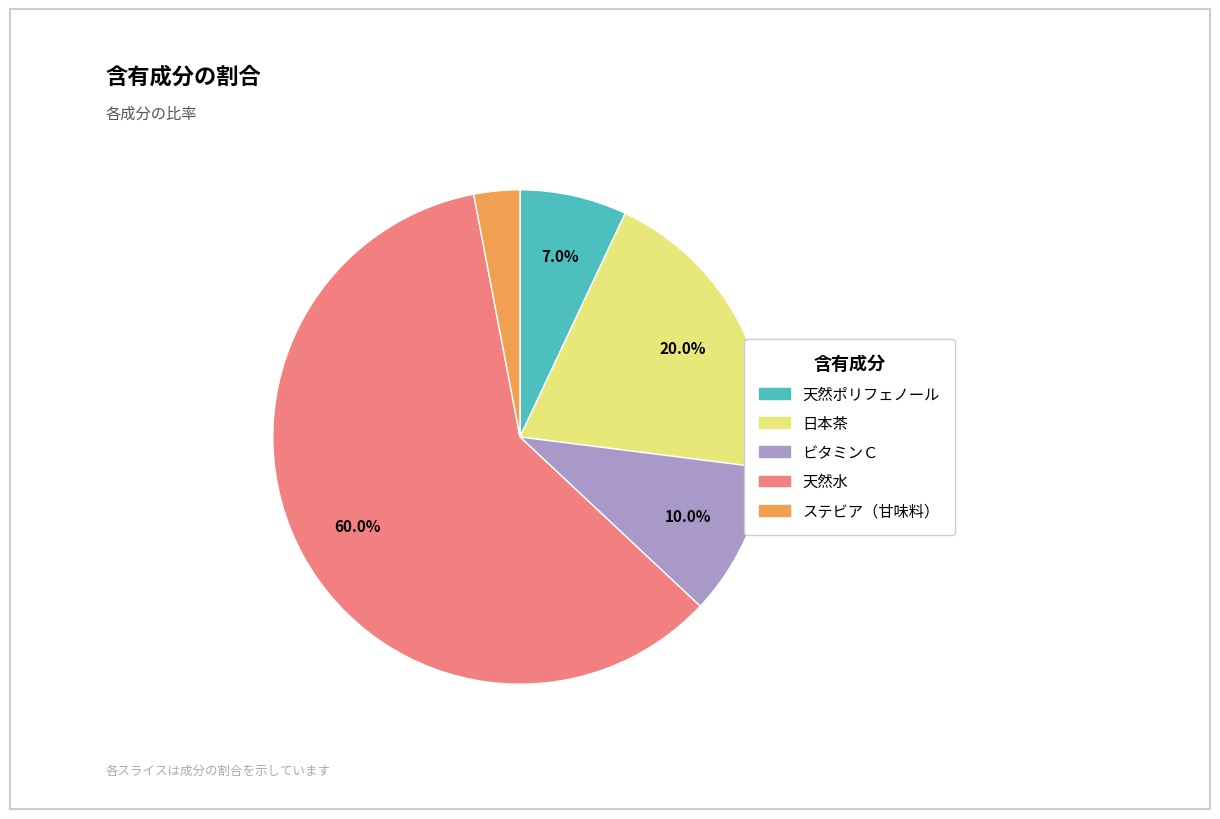

How many slices are in this pie chart?

5